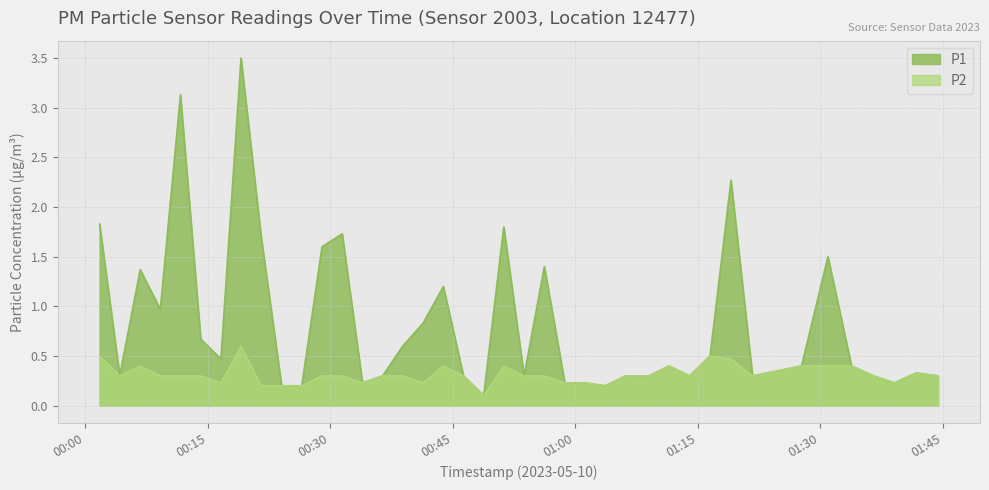

What is the sum of the P2 values at 2023-05-10T00:58:42 and 2023-05-10T01:39:04?

0.5